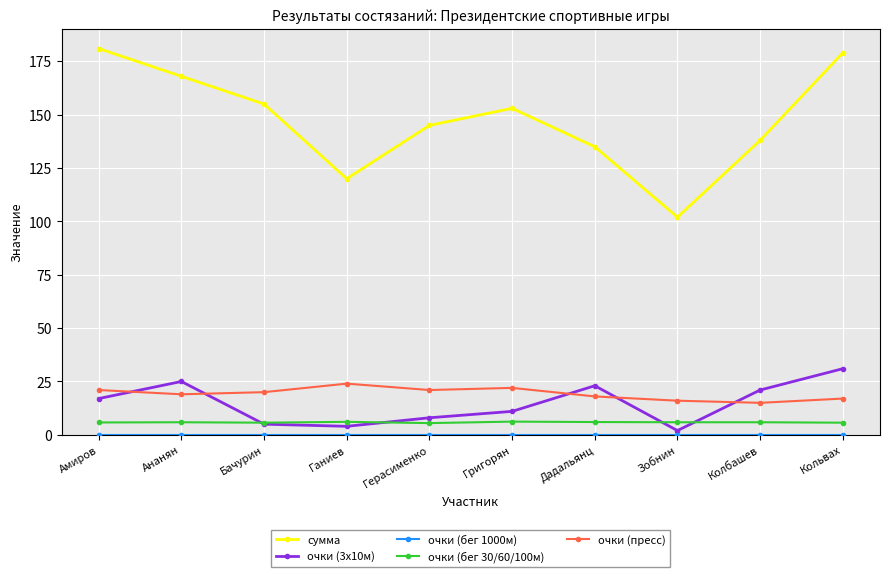

True or false: очки (3х10м) has a value of 25.0 at Ананян.

True